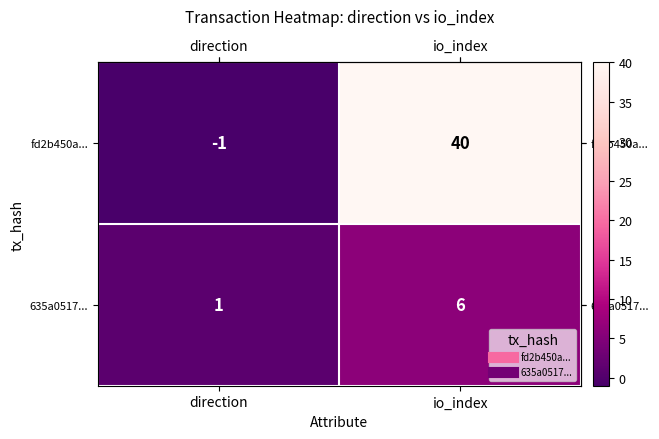

Is it true that 635a0517... equals 1 at direction?

True